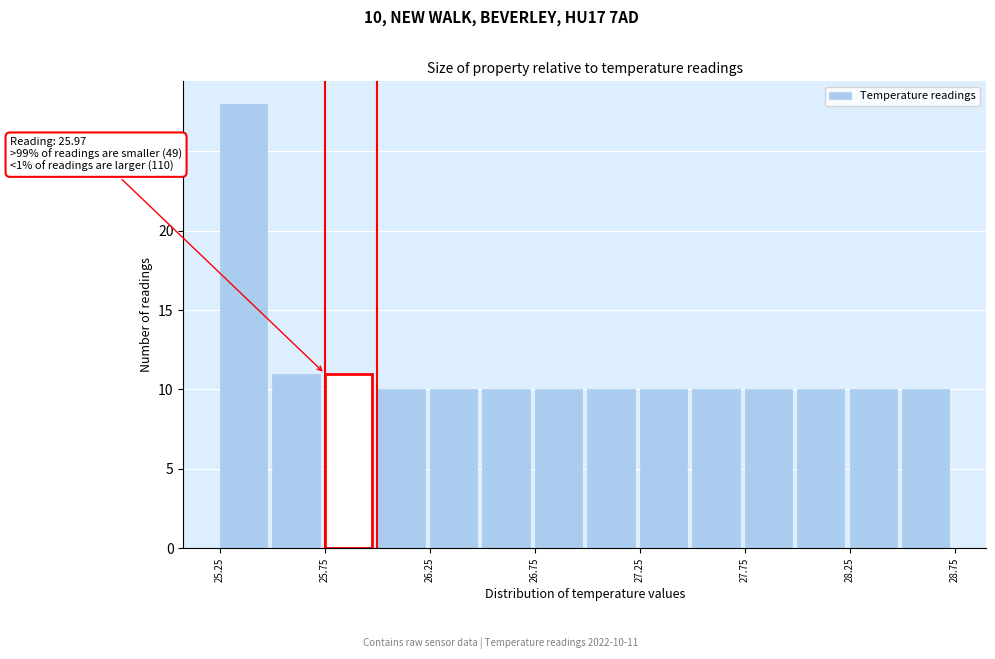

Over which range of the x-axis is the bar tallest?

25.25 to 25.50